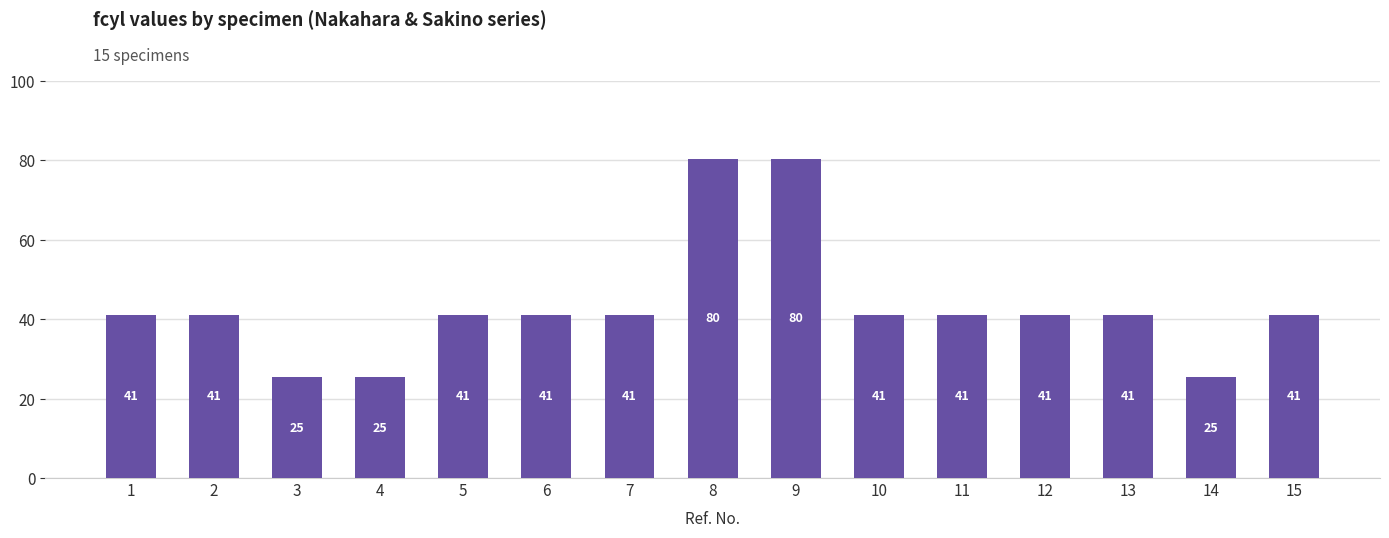

How many bars are there in total?

15